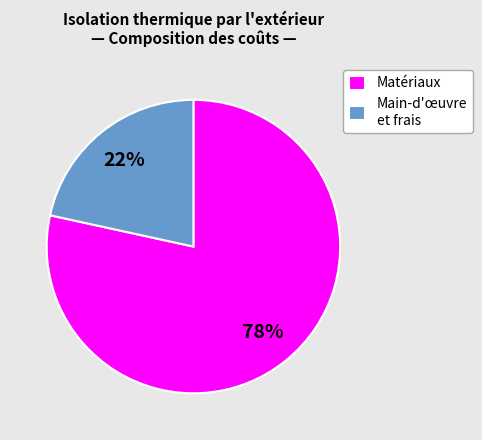

Does Main-d'œuvre et frais account for over 50% of the chart?

No